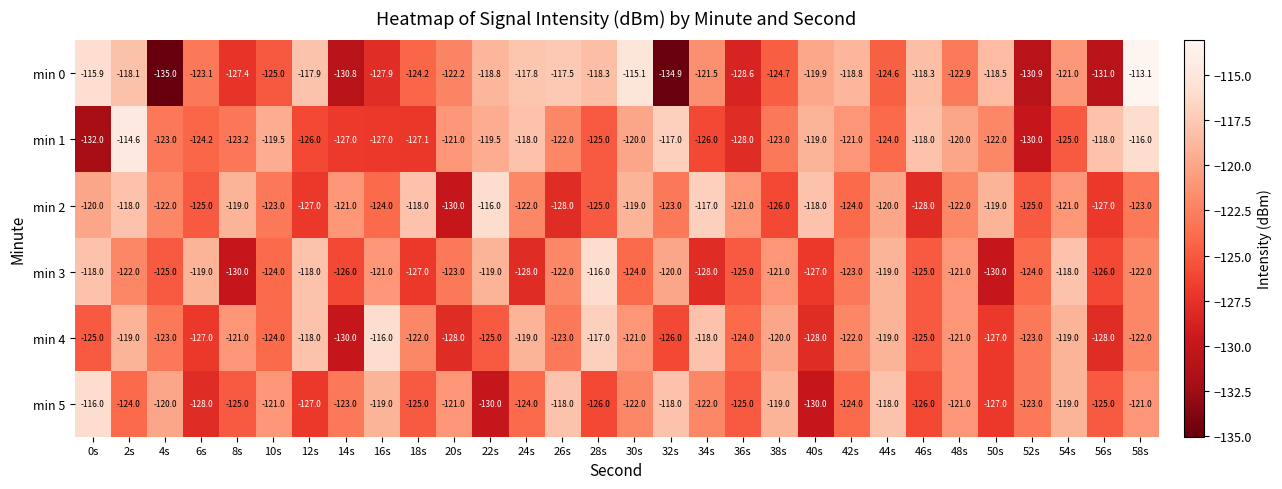

At 40s, list the series in order from largest to smallest.

min 2, min 1, min 0, min 3, min 4, min 5